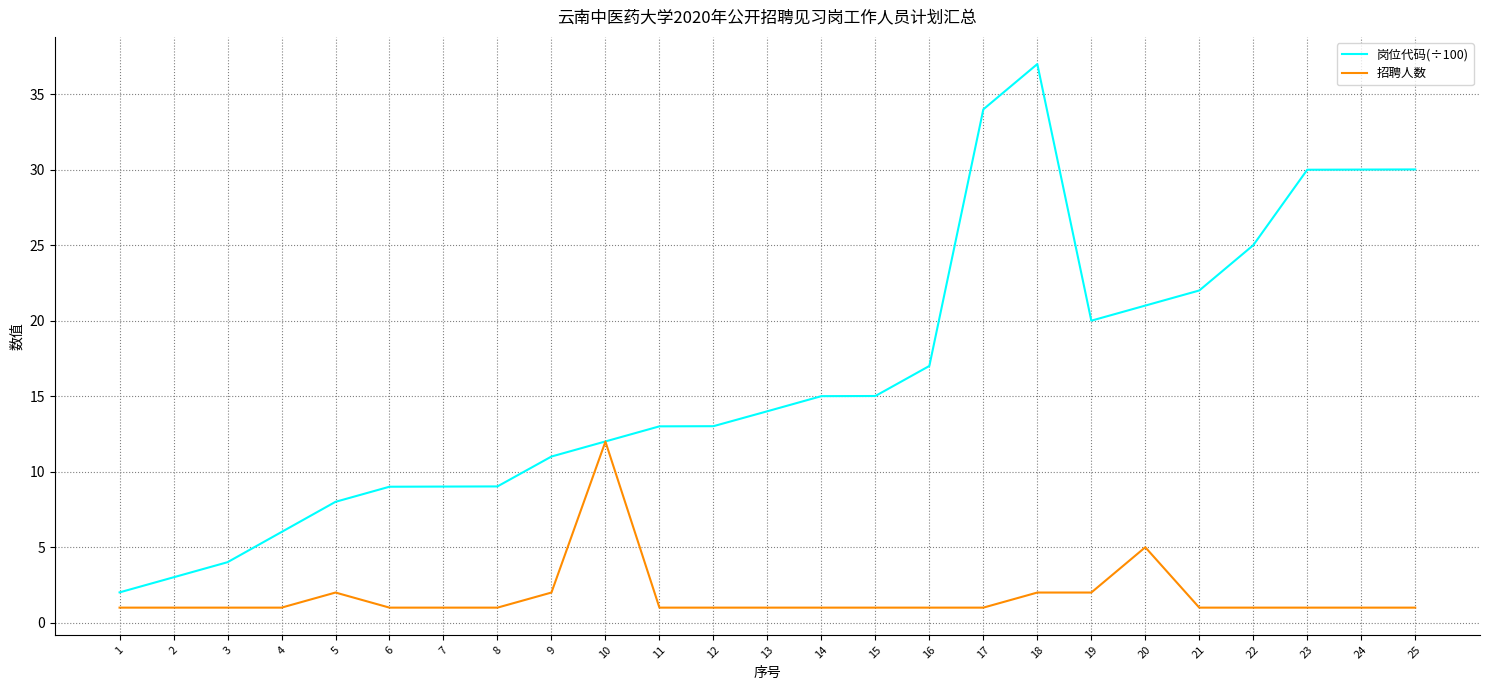

Reading left to right, transcribe all the data shown in this chart.

岗位代码(÷100): 2.0	3.0	4.0	6.0	8.0	9.0	9.0	9.0	11.0	12.0	13.0	13.0	14.0	15.0	15.0	17.0	34.0	37.0	20.0	21.0	22.0	25.0	30.0	30.0	30.0
招聘人数: 1.0	1.0	1.0	1.0	2.0	1.0	1.0	1.0	2.0	12.0	1.0	1.0	1.0	1.0	1.0	1.0	1.0	2.0	2.0	5.0	1.0	1.0	1.0	1.0	1.0